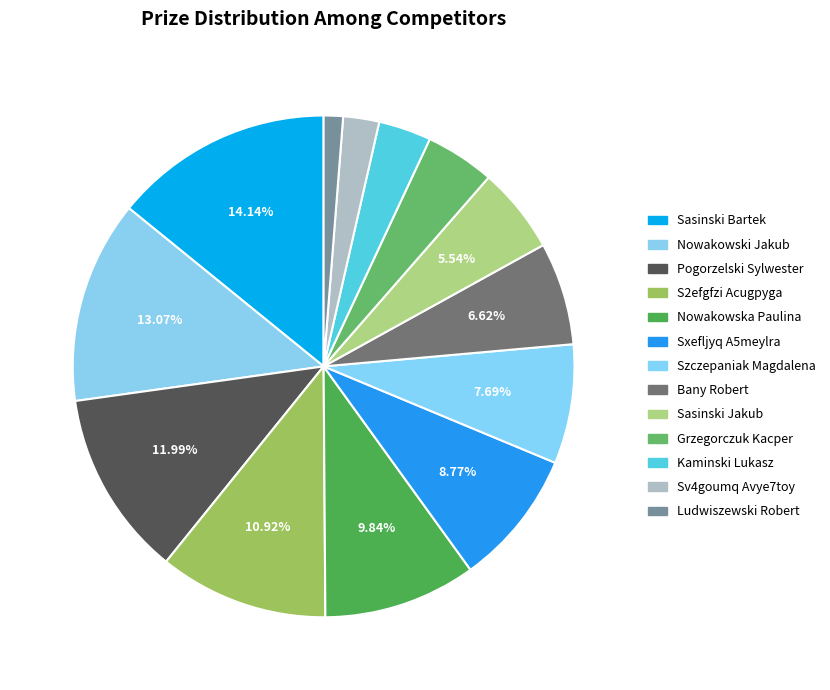

How many segments does this pie chart have?

13